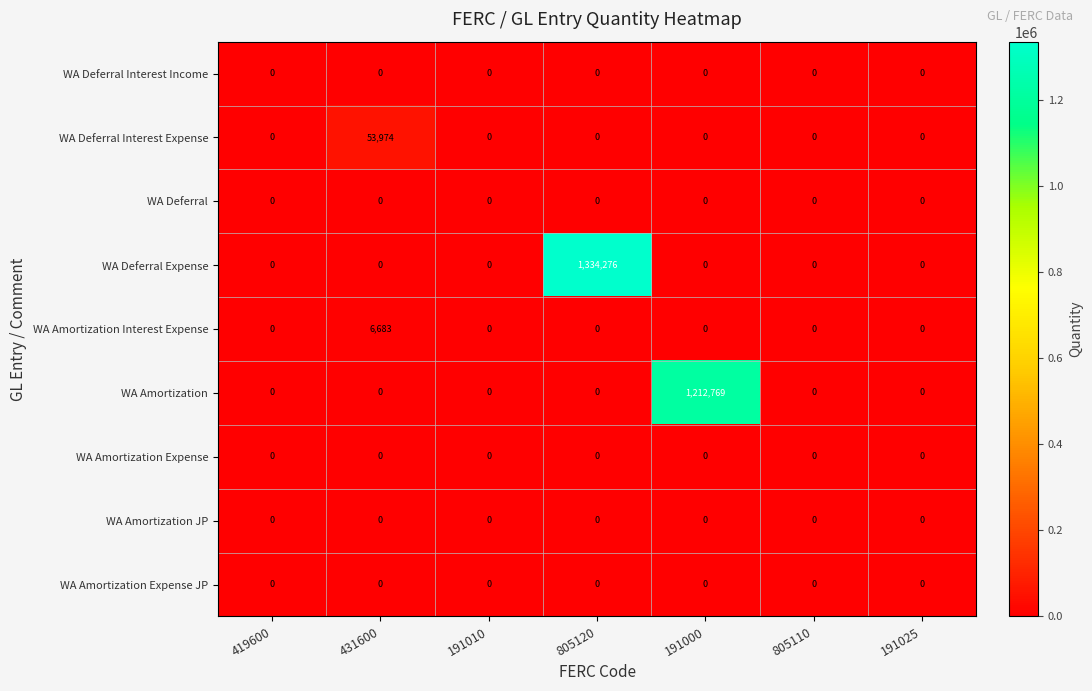

What is the sum of all WA Amortization values?

1212769